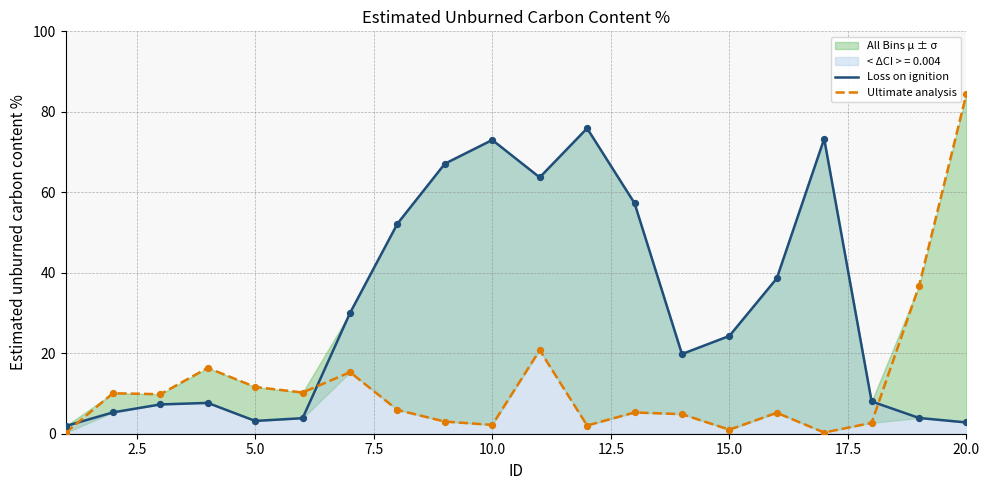

What is the total value across all series at 10.0?

75.2